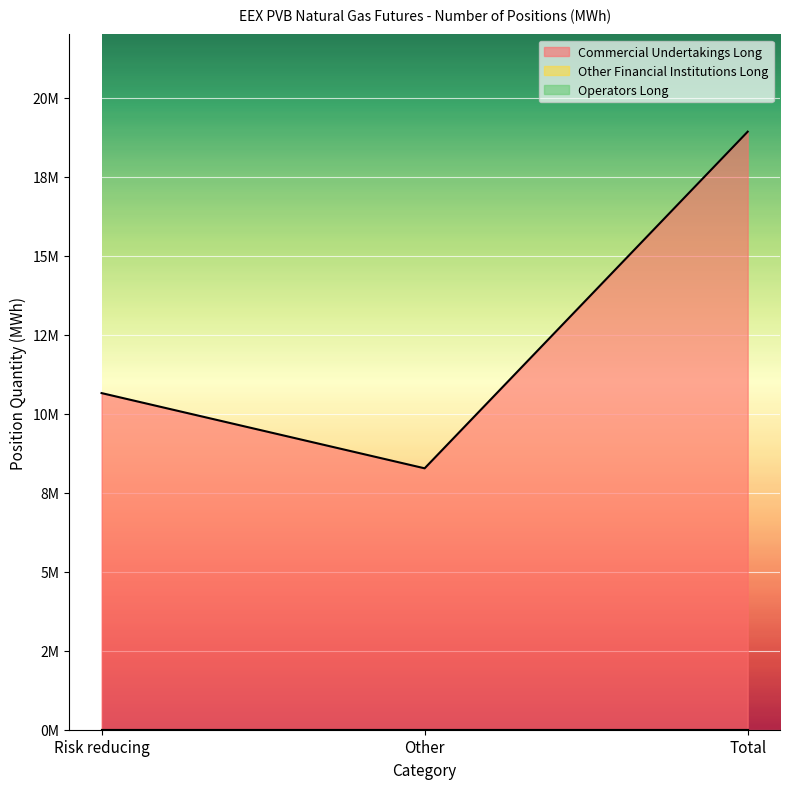

Which category has the lowest value in the Operators Long series?

Risk reducing